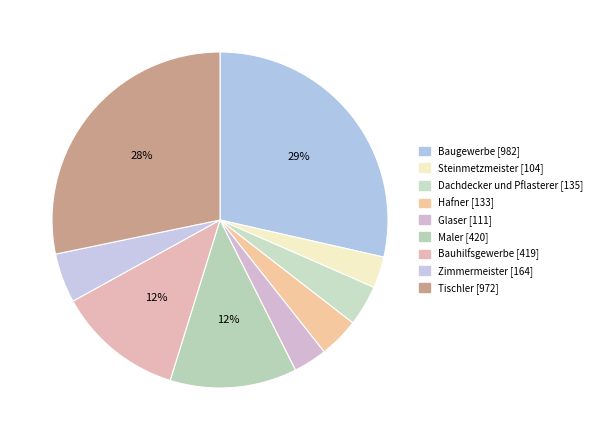

Count the number of slices in the pie.

9